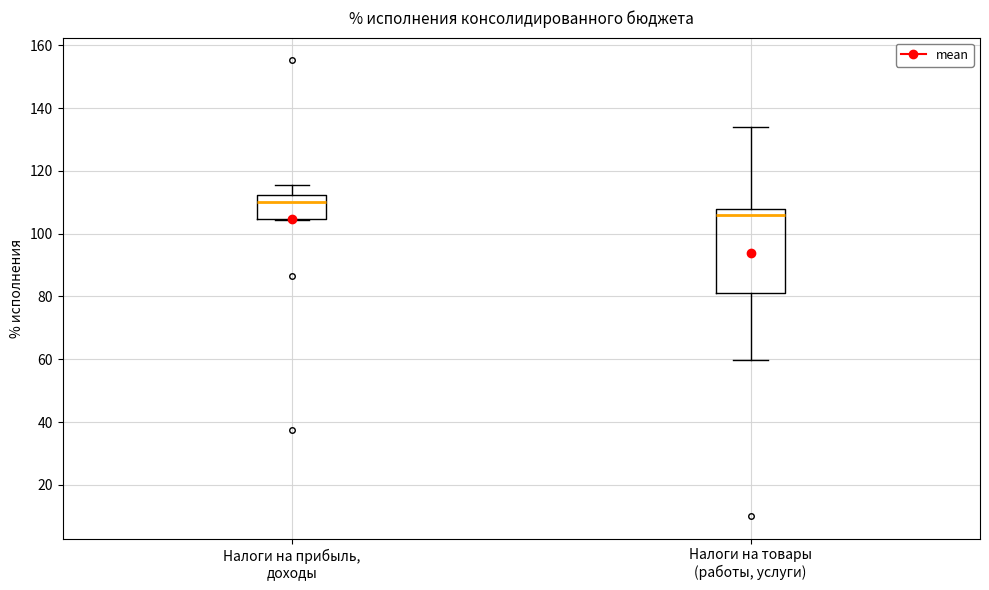

Reading left to right, transcribe this box plot: for each box, give where its median line is, the range the box spans, and where its two whiskers end, as read against the y-axis. The values are not printed on the chart, so give them approximately, as read against the axis.

Налоги на прибыль, доходы: median 110, box 104 to 112, whiskers 104 to 116
Налоги на товары (работы, услуги): median 106, box 82 to 108, whiskers 60 to 134